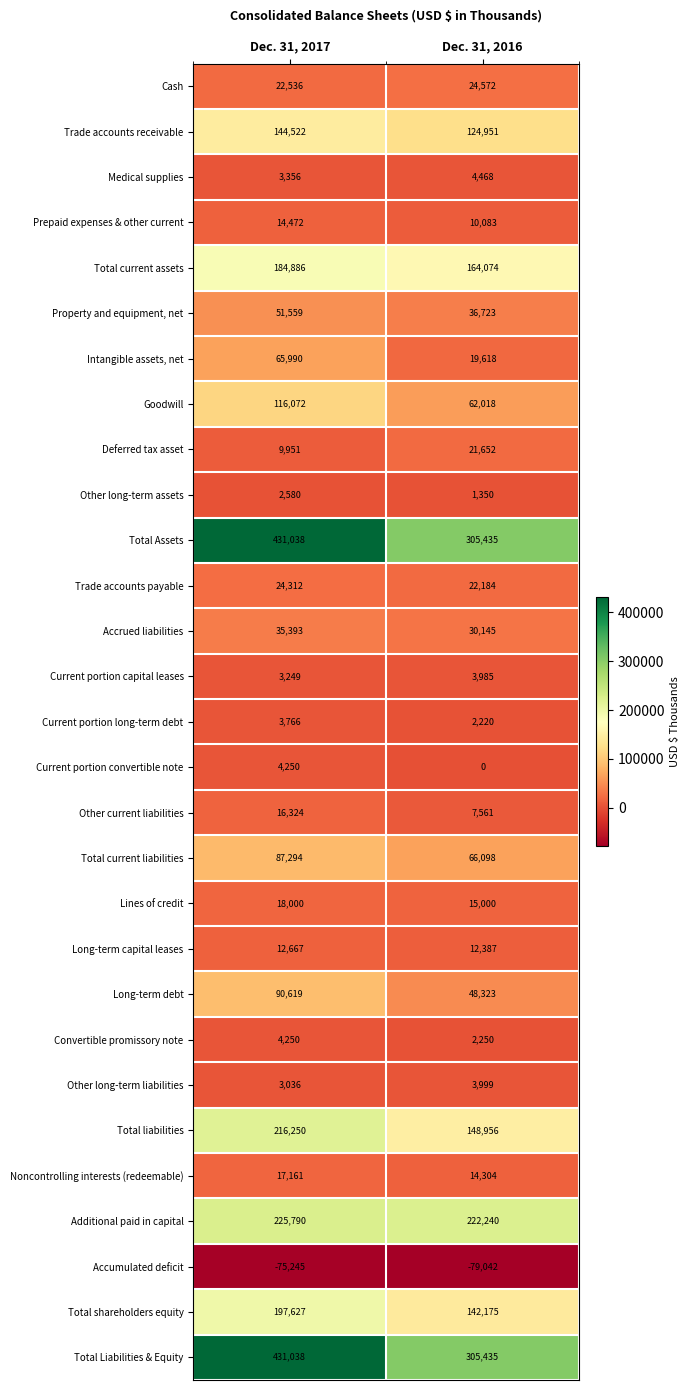

At which label does Additional paid in capital reach its minimum?

Dec. 31, 2016